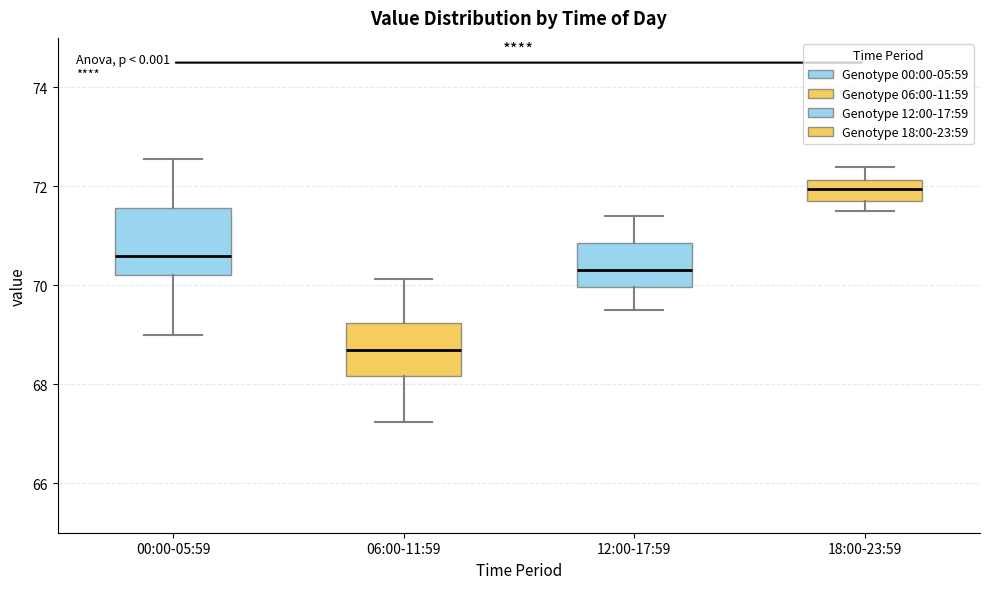

Where does the lower whisker of the box for 18:00-23:59 end on the y-axis? The values are not printed on the chart, so give them approximately, as read against the axis.

71.6